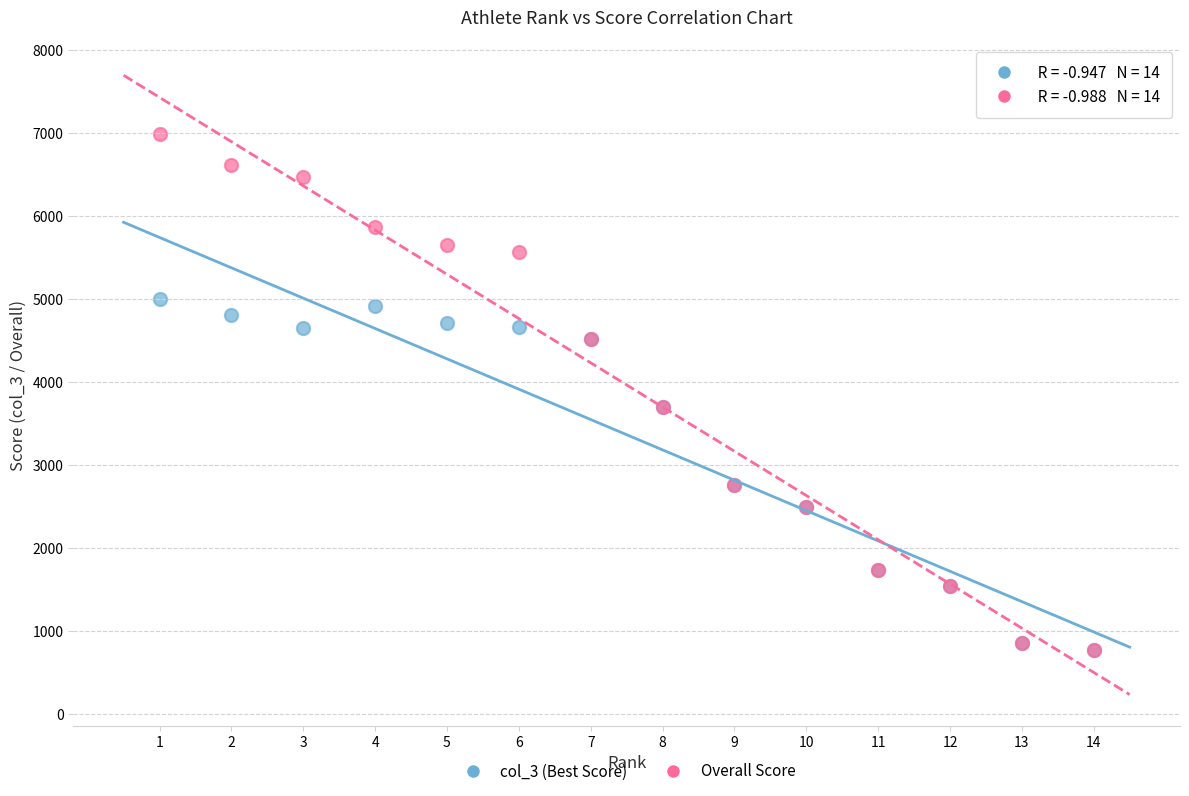

What are all the series names shown in the legend?

col_3 (Best Score), Overall Score